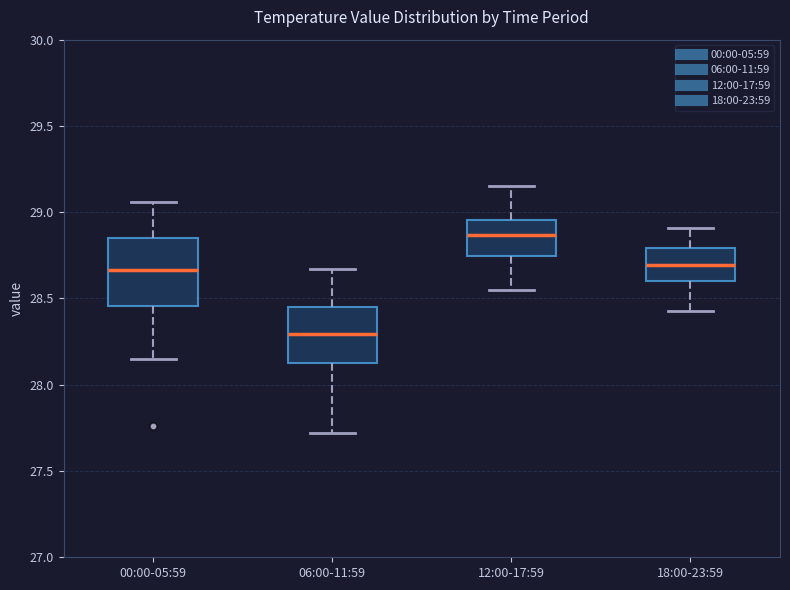

Which box is the tallest, from its lower edge to its upper edge?

00:00-05:59